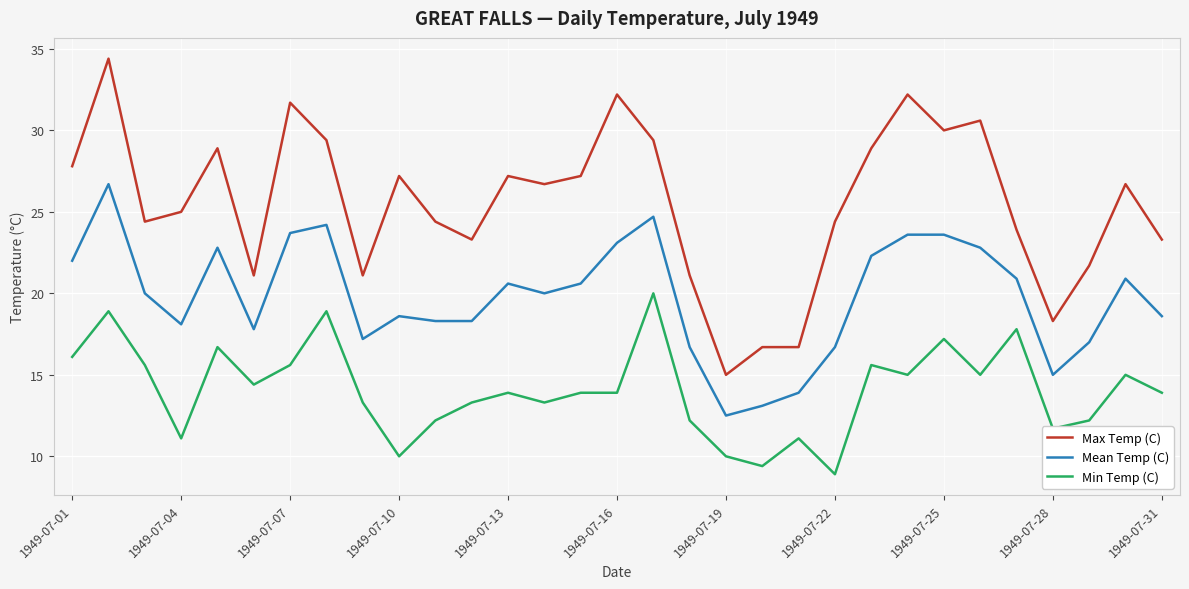

What are all the series names shown in the legend?

Max Temp (C), Mean Temp (C), Min Temp (C)